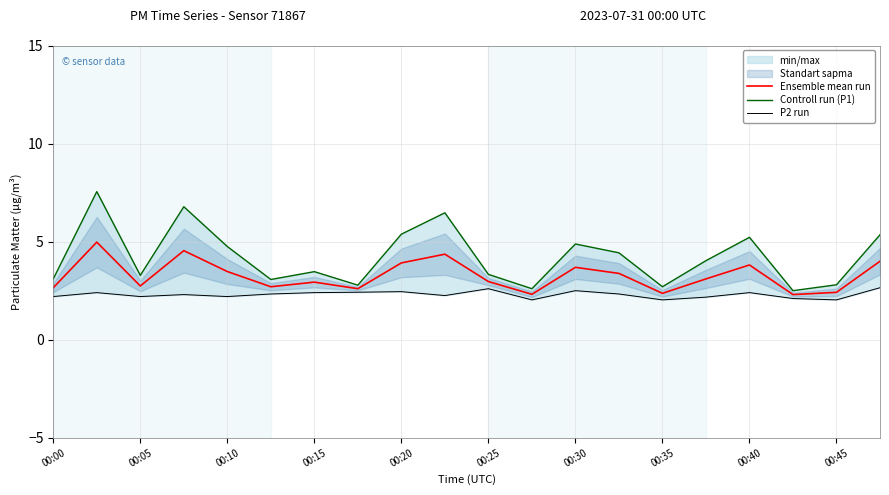

What is the minimum value for Ensemble mean run?

2.3